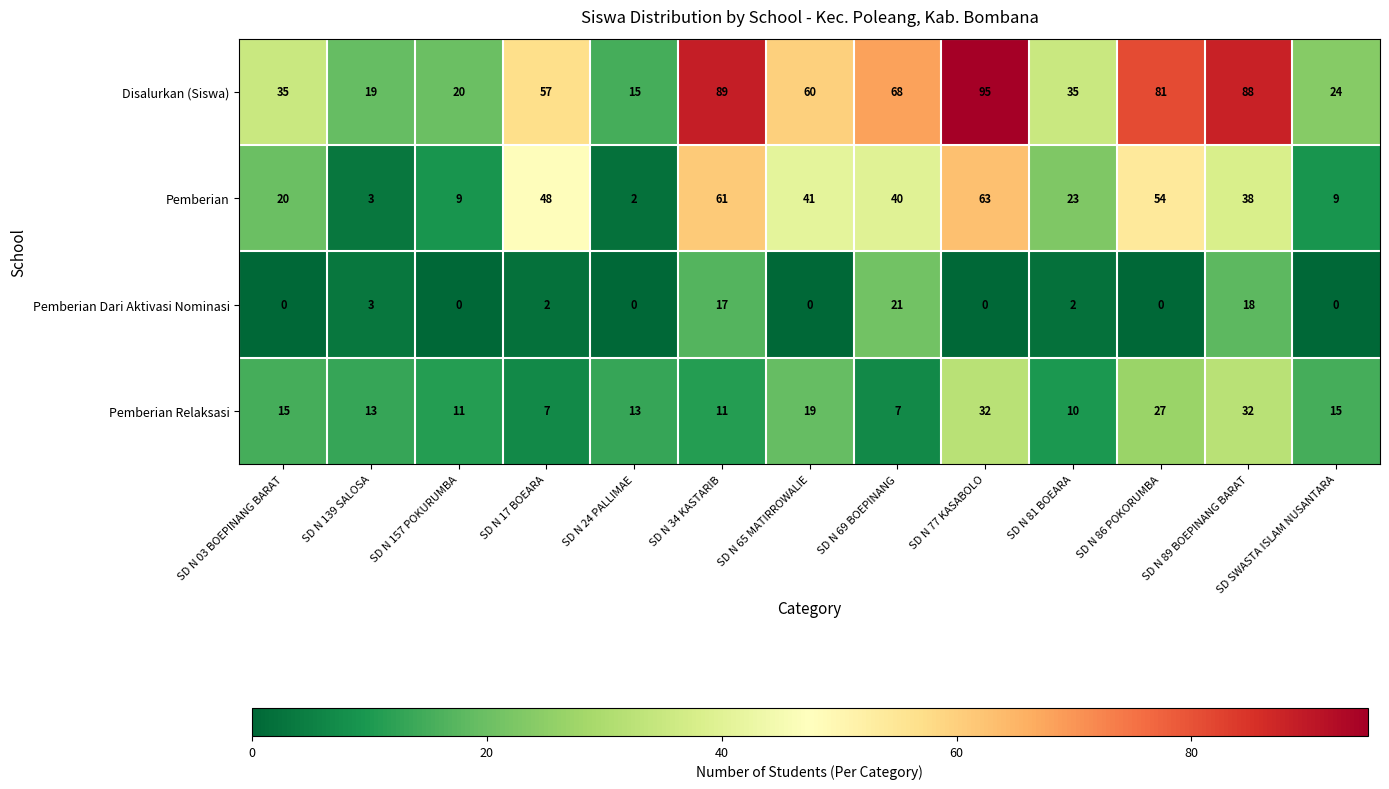

Rank the series by their average value, from lowest to highest.

Pemberian Dari Aktivasi Nominasi, Pemberian Relaksasi, Pemberian, Disalurkan (Siswa)